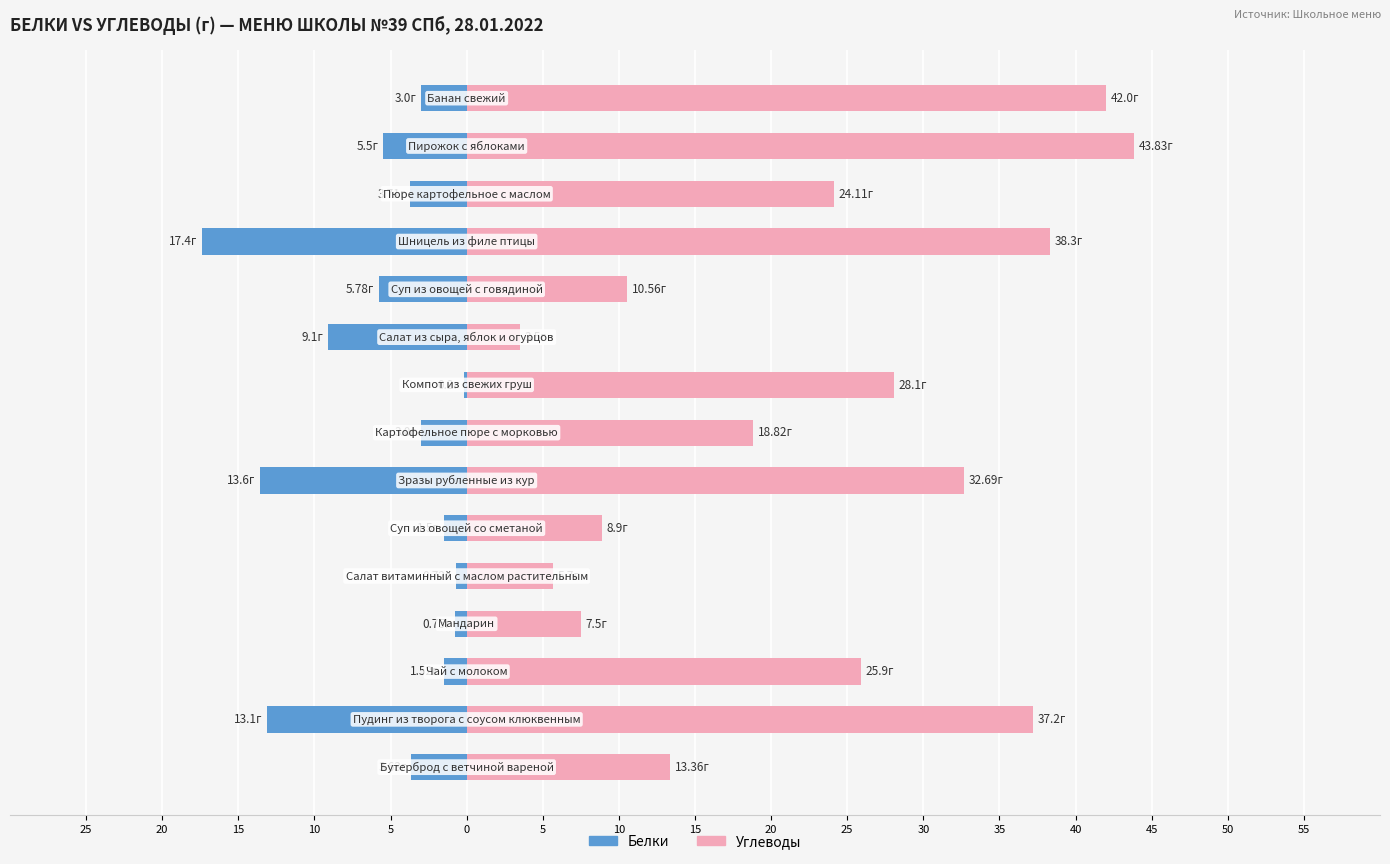

What is the difference between the maximum and minimum values in the Белки series?

17.2